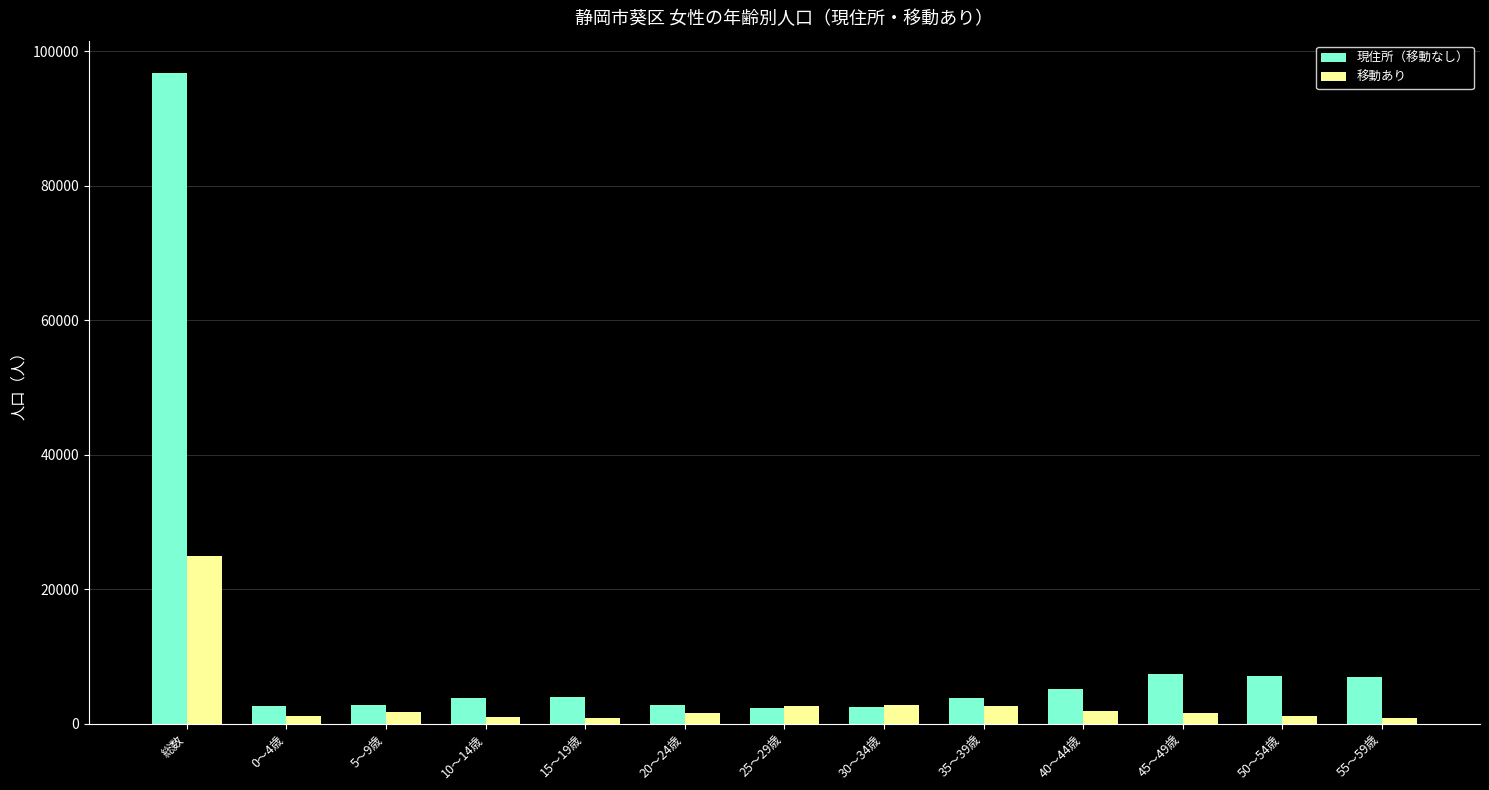

What is the difference between the maximum and second lowest values in the 移動あり series?

24150